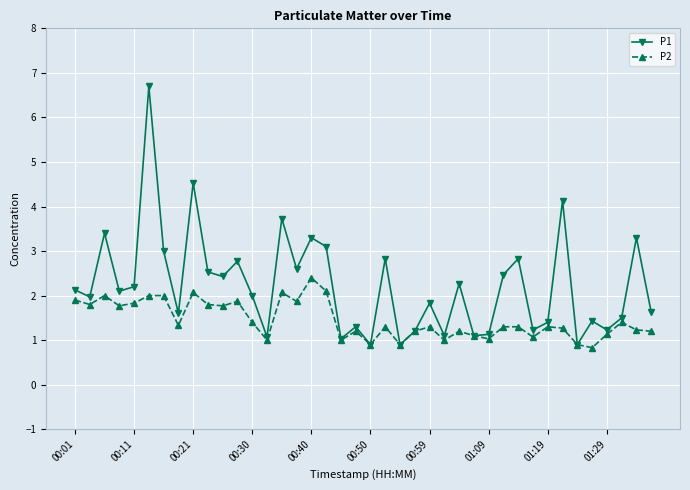

What is the value of the P1 point at the 6th from the left?

6.7